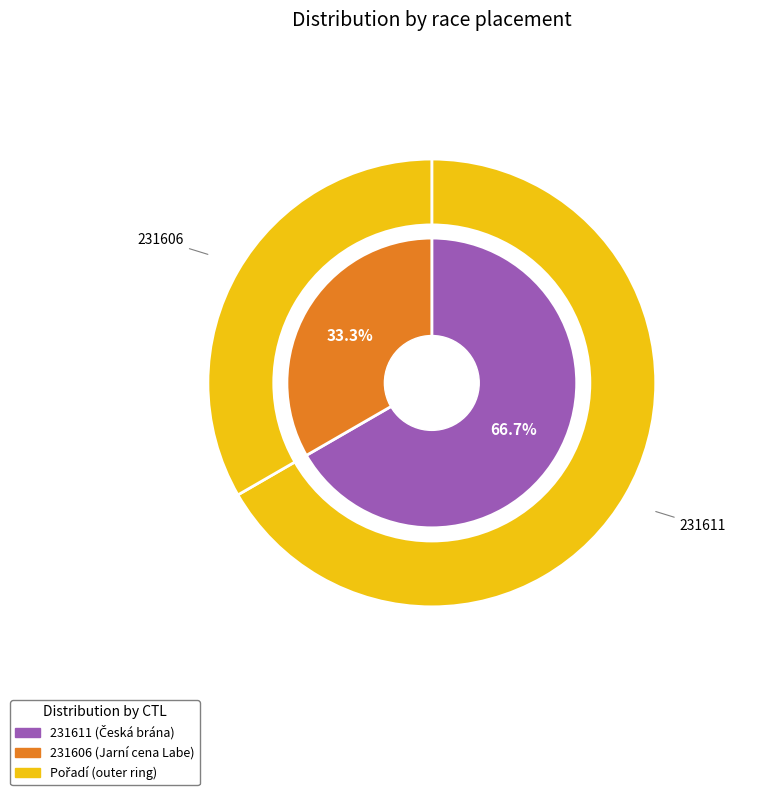

Is 231606 the majority of the pie?

No